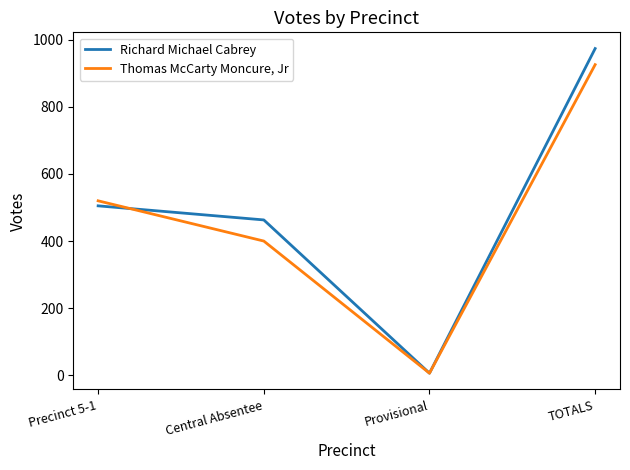

Which label corresponds to the smallest value in the chart?

Provisional